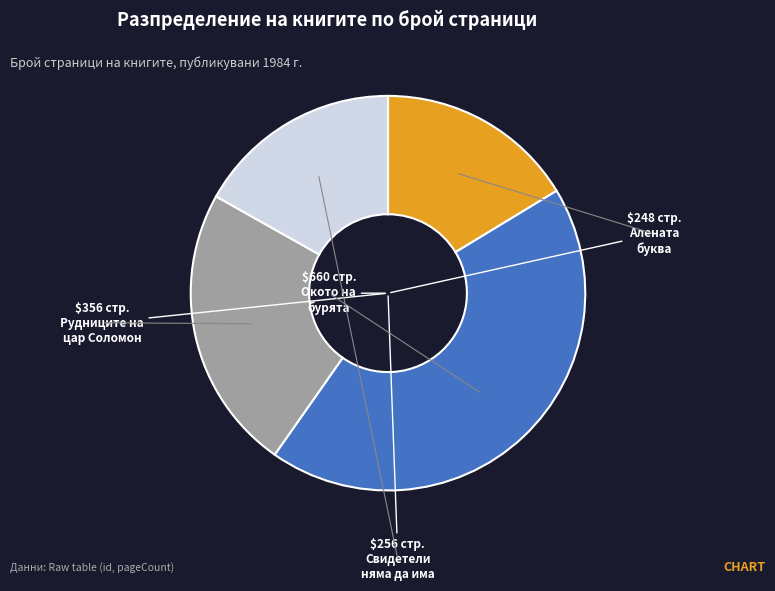

Is there a majority slice in this chart?

No